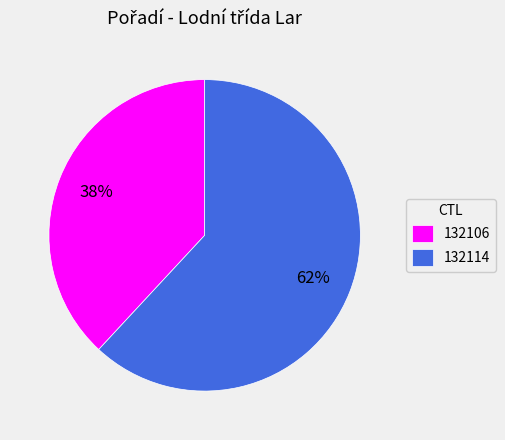

Rank the categories by value from highest to lowest.

132114, 132106